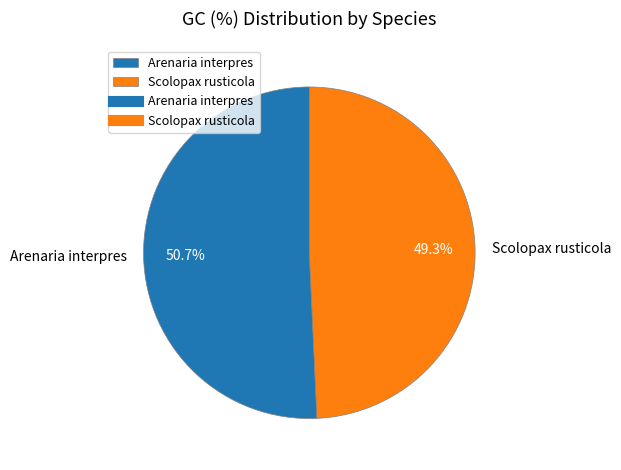

What is the smallest slice in the pie chart?

Scolopax rusticola